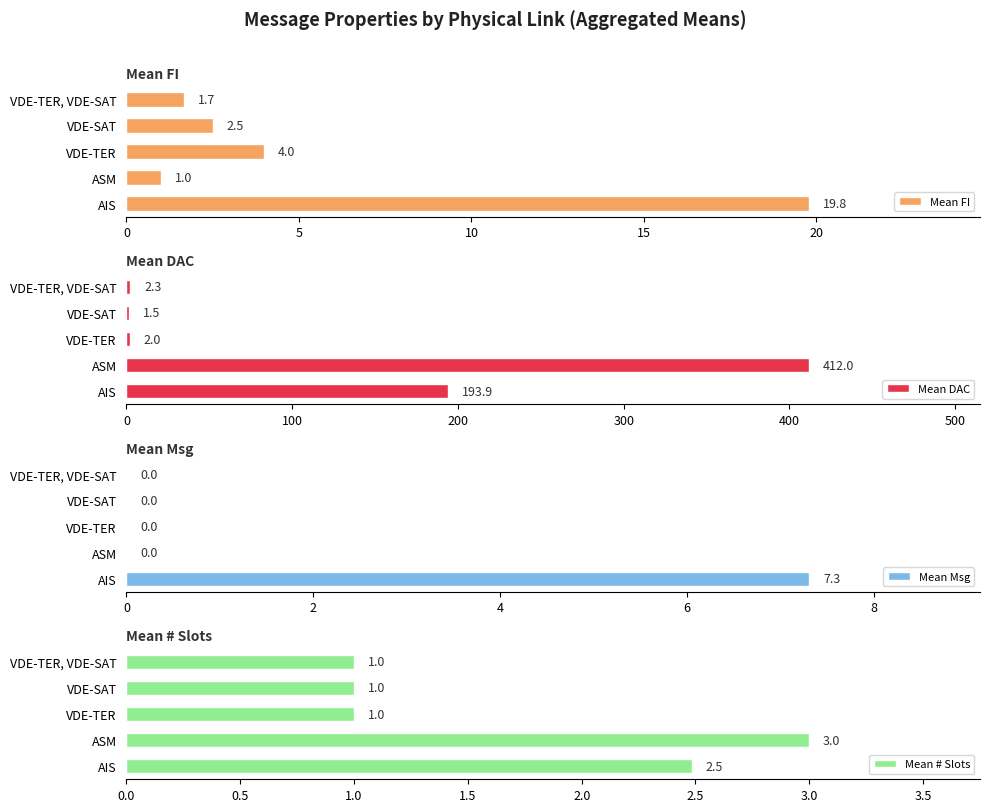

Is it true that Mean FI equals 1.0 at ASM?

True